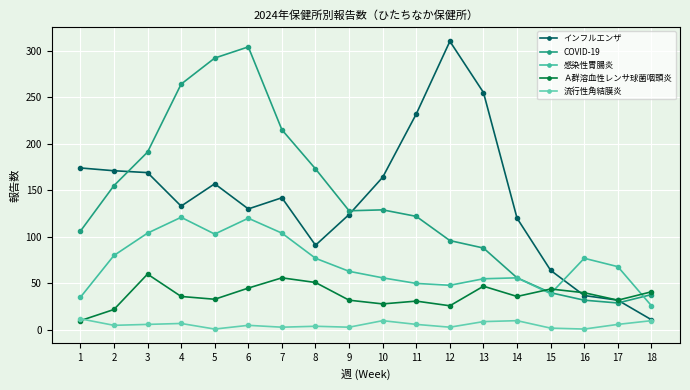

Which series changed the most between 1 and 9?

インフルエンザ